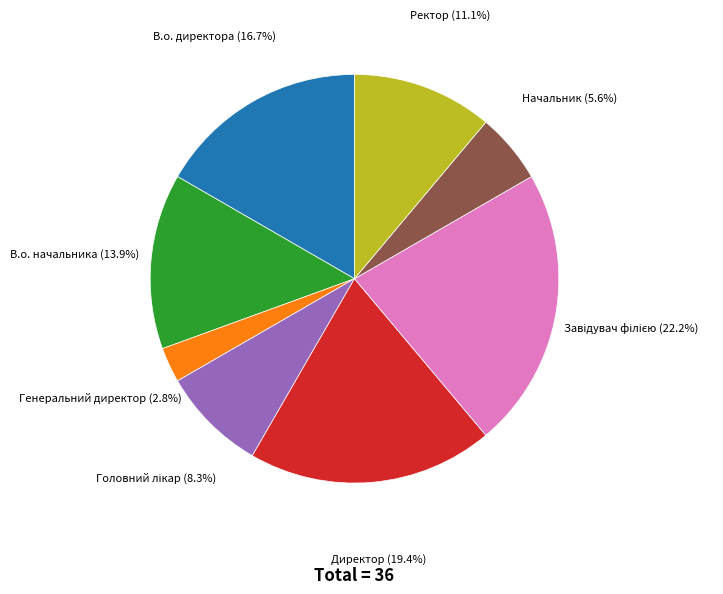

Between Директор and Начальник, which is larger?

Директор